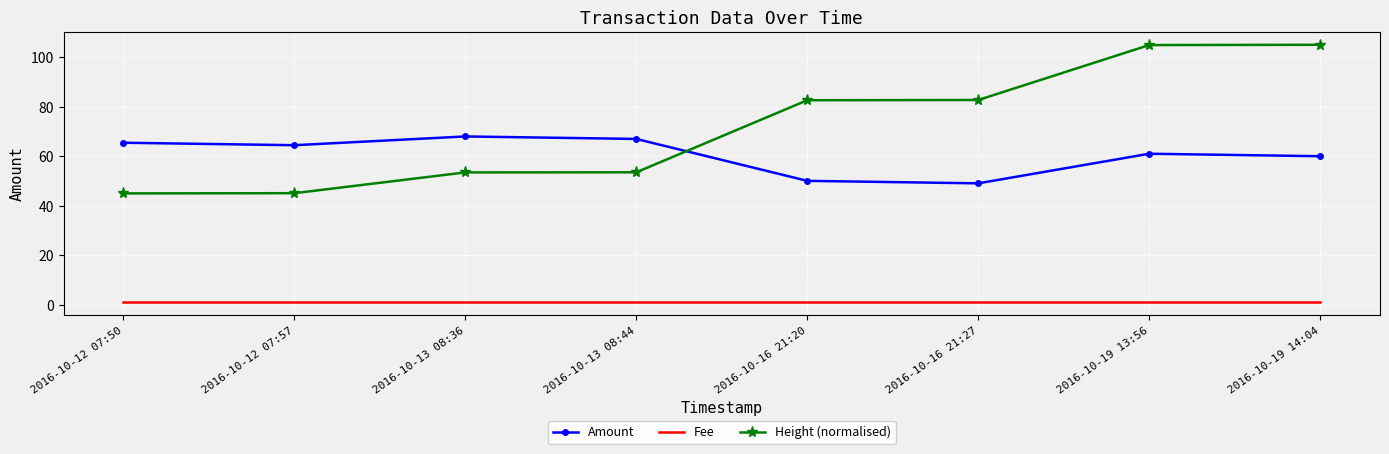

What is the spread (max minus min) of values at 2016-10-19 14:04?

104.0